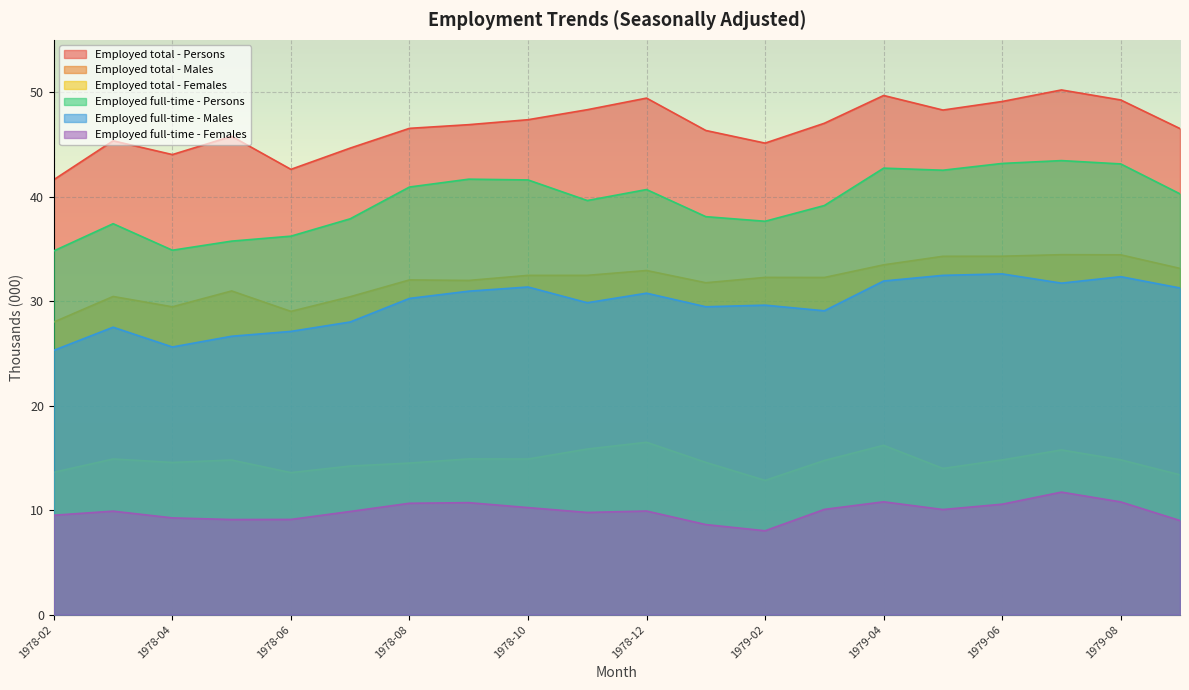

Reading left to right, transcribe all the data shown in this chart.

Employed total - Persons: 1978-02=41.6	1978-03=45.3	1978-04=44.0	1978-05=45.8	1978-06=42.6	1978-07=44.6	1978-08=46.5	1978-09=46.9	1978-10=47.4	1978-11=48.3	1978-12=49.4	1979-01=46.3	1979-02=45.1	1979-03=47.0	1979-04=49.7	1979-05=48.3	1979-06=49.1	1979-07=50.2	1979-08=49.2	1979-09=46.5
Employed total - Males: 1978-02=28.0	1978-03=30.4	1978-04=29.5	1978-05=31.0	1978-06=29.0	1978-07=30.4	1978-08=32.0	1978-09=32.0	1978-10=32.5	1978-11=32.5	1978-12=32.9	1979-01=31.8	1979-02=32.3	1979-03=32.3	1979-04=33.5	1979-05=34.3	1979-06=34.3	1979-07=34.4	1979-08=34.4	1979-09=33.1
Employed total - Females: 1978-02=13.6	1978-03=14.9	1978-04=14.6	1978-05=14.8	1978-06=13.6	1978-07=14.2	1978-08=14.5	1978-09=14.9	1978-10=14.9	1978-11=15.8	1978-12=16.5	1979-01=14.6	1979-02=12.8	1979-03=14.8	1979-04=16.2	1979-05=14.0	1979-06=14.8	1979-07=15.8	1979-08=14.8	1979-09=13.4
Employed full-time - Persons: 1978-02=34.8	1978-03=37.4	1978-04=34.9	1978-05=35.7	1978-06=36.2	1978-07=37.9	1978-08=40.9	1978-09=41.7	1978-10=41.6	1978-11=39.6	1978-12=40.7	1979-01=38.1	1979-02=37.6	1979-03=39.1	1979-04=42.7	1979-05=42.5	1979-06=43.2	1979-07=43.4	1979-08=43.1	1979-09=40.3
Employed full-time - Males: 1978-02=25.3	1978-03=27.5	1978-04=25.6	1978-05=26.6	1978-06=27.1	1978-07=28.0	1978-08=30.3	1978-09=31.0	1978-10=31.4	1978-11=29.8	1978-12=30.8	1979-01=29.5	1979-02=29.6	1979-03=29.1	1979-04=31.9	1979-05=32.5	1979-06=32.6	1979-07=31.7	1979-08=32.3	1979-09=31.3
Employed full-time - Females: 1978-02=9.5	1978-03=9.9	1978-04=9.3	1978-05=9.1	1978-06=9.1	1978-07=9.9	1978-08=10.7	1978-09=10.7	1978-10=10.2	1978-11=9.8	1978-12=9.9	1979-01=8.6	1979-02=8.0	1979-03=10.1	1979-04=10.8	1979-05=10.1	1979-06=10.6	1979-07=11.7	1979-08=10.8	1979-09=9.0